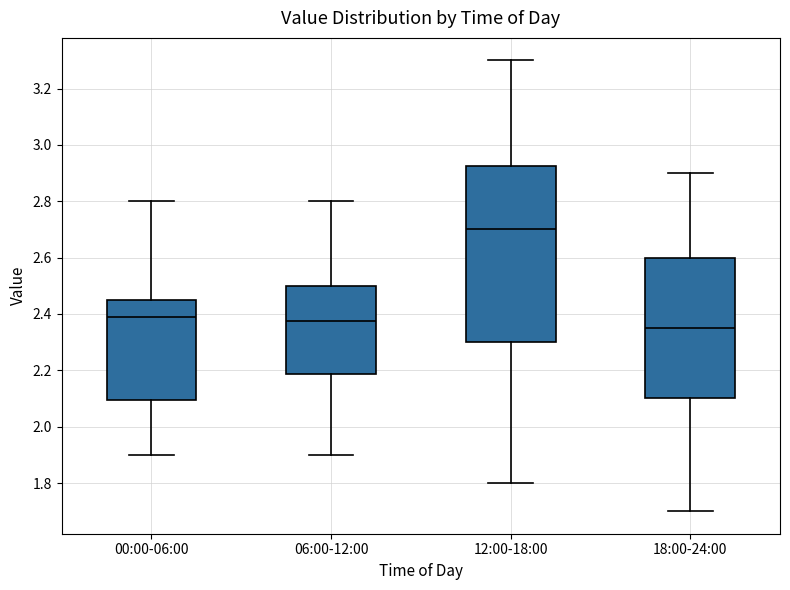

Reading left to right, transcribe this box plot: for each box, give where its median line is, the range the box spans, and where its two whiskers end, as read against the y-axis. The values are not printed on the chart, so give them approximately, as read against the axis.

00:00-06:00: median 2.40, box 2.10 to 2.46, whiskers 1.90 to 2.80
06:00-12:00: median 2.38, box 2.18 to 2.50, whiskers 1.90 to 2.80
12:00-18:00: median 2.70, box 2.30 to 2.92, whiskers 1.80 to 3.30
18:00-24:00: median 2.36, box 2.10 to 2.60, whiskers 1.70 to 2.90